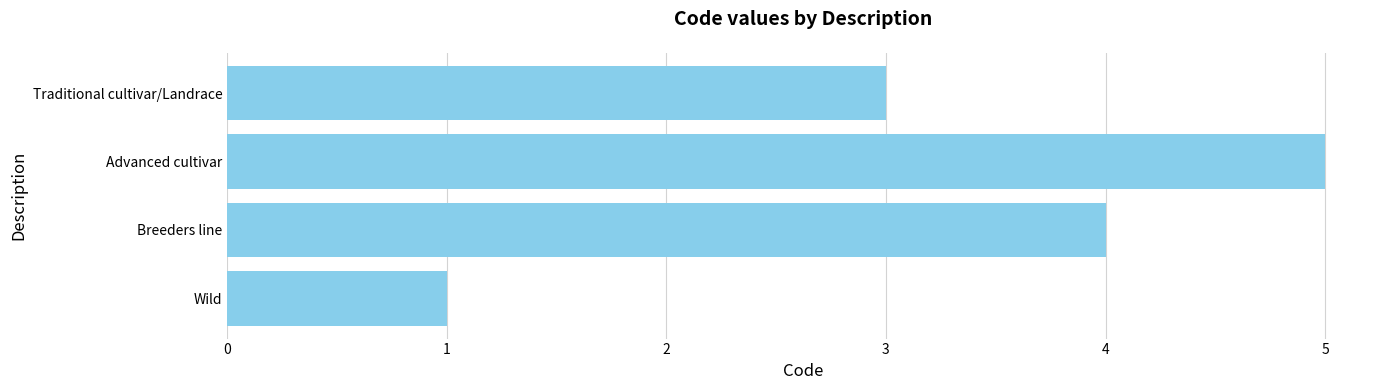

How many distinct data groups are displayed?

1